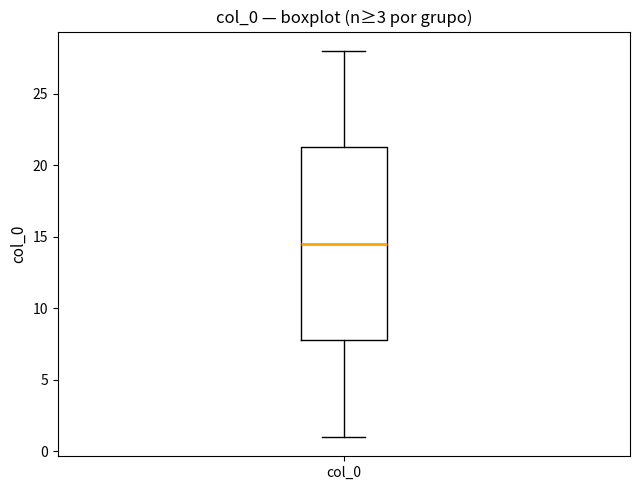

Transcribe this box plot: give where the median line is, the range the box spans, and where the two whiskers end, as read against the y-axis. The values are not printed on the chart, so give them approximately, as read against the axis.

median 14.5, box 8.0 to 21.5, whiskers 1.0 to 28.0